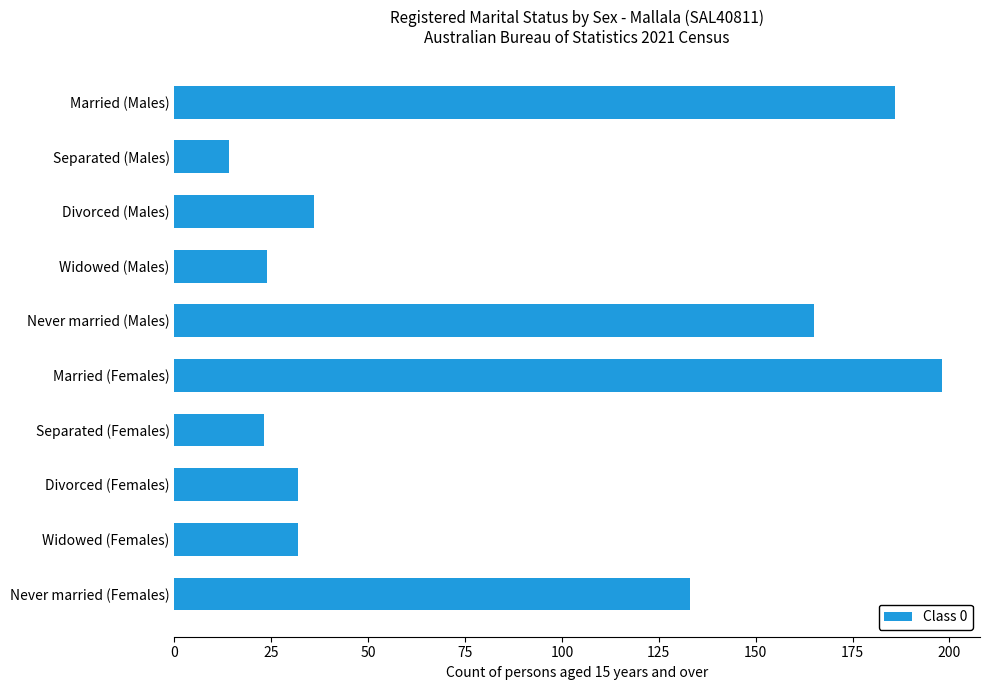

Reading bottom to top, list all the values displayed in this chart.

133	32	32	23	198	165	24	36	14	186